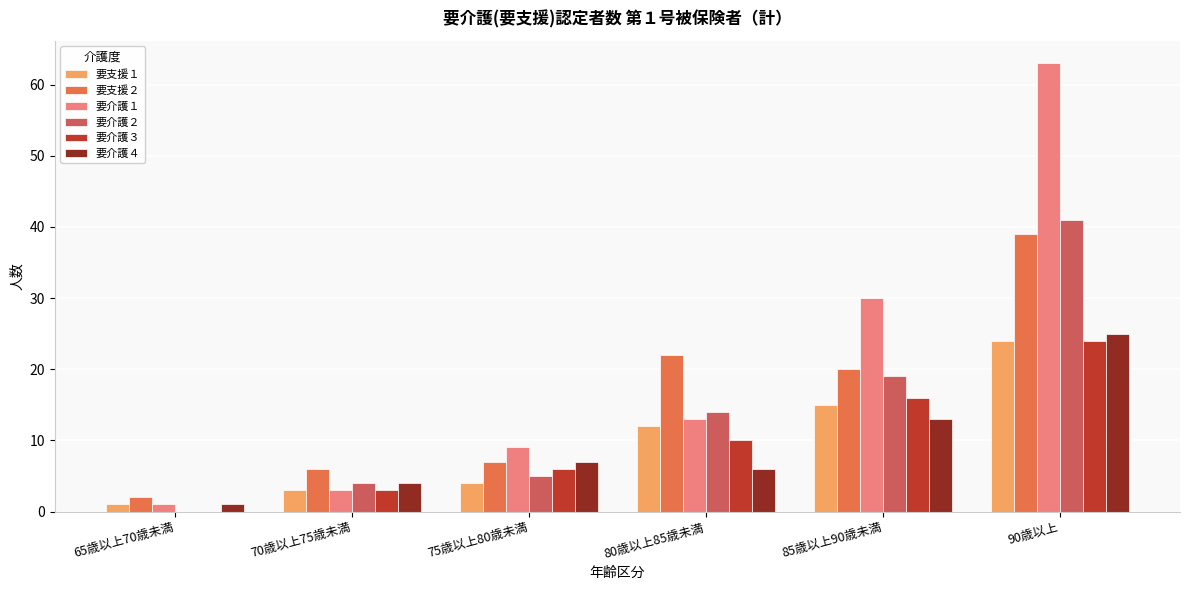

Reading left to right, transcribe all the data shown in this chart.

要支援１: 1	3	4	12	15	24
要支援２: 2	6	7	22	20	39
要介護１: 1	3	9	13	30	63
要介護２: 0	4	5	14	19	41
要介護３: 0	3	6	10	16	24
要介護４: 1	4	7	6	13	25